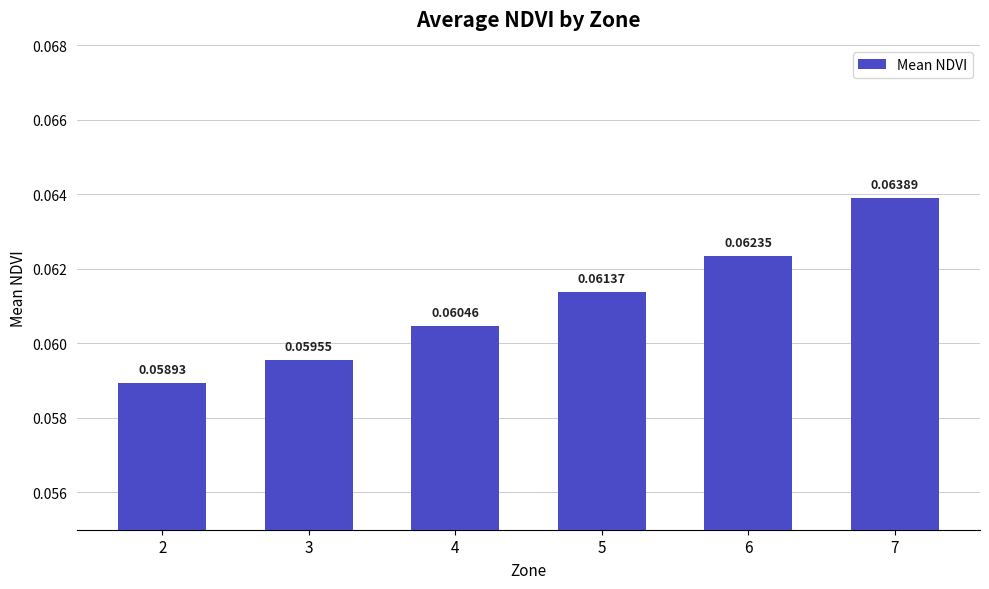

At which category does the chart reach its minimum across all series?

2